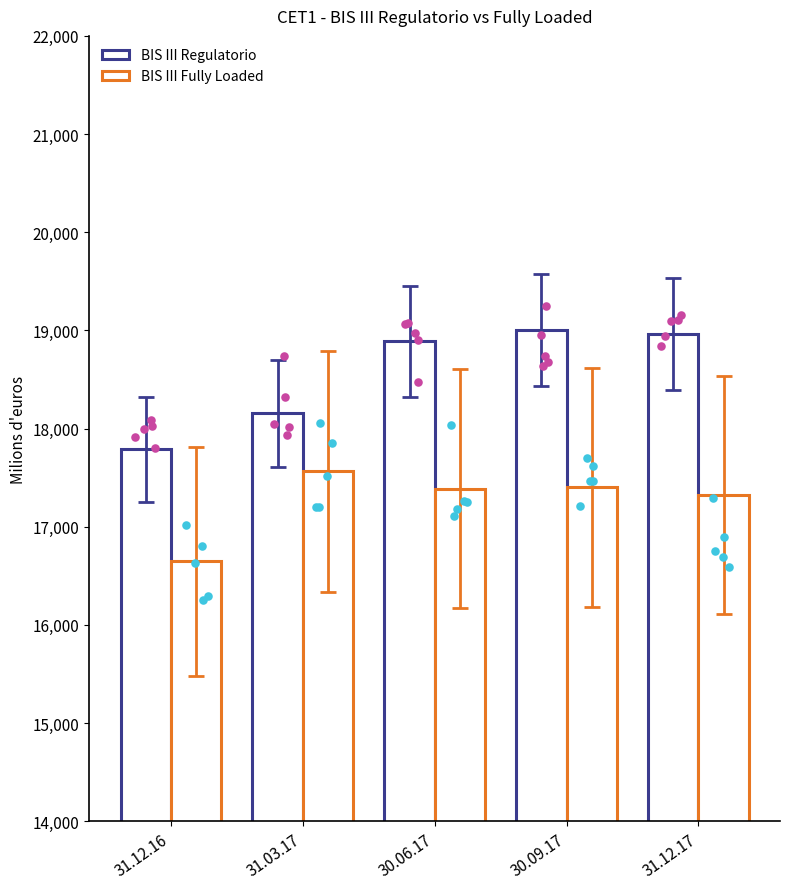

Which series has the largest total across all categories?

BIS III Regulatorio